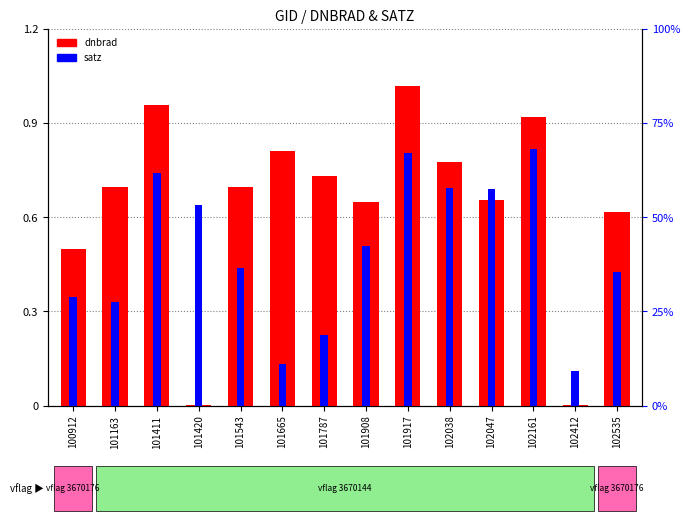

What is the difference between the second highest and minimum values in the satz series?

58.1